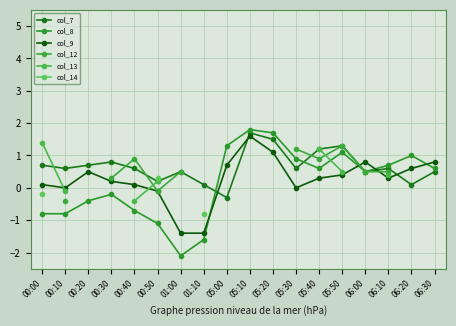

Which category has the highest value in the col_7 series?

05:10